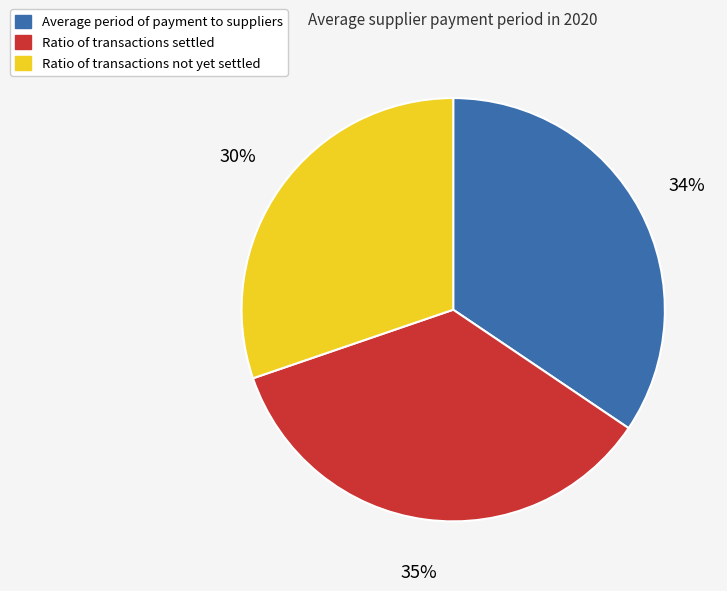

What is the smallest slice in the pie chart?

Ratio of transactions not yet settled